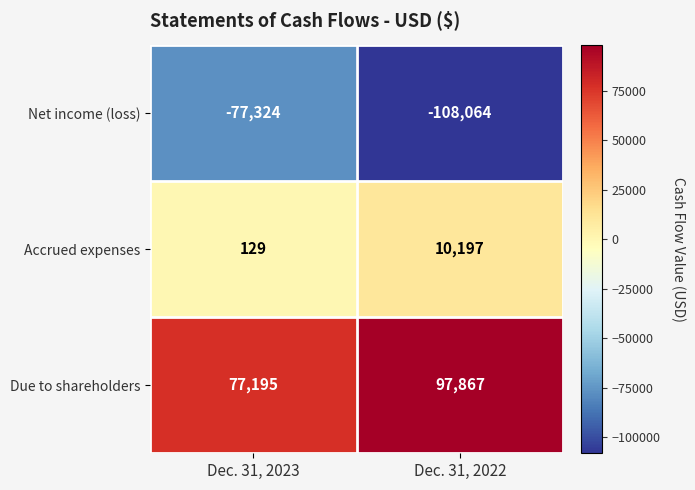

Where is Accrued expenses nearest to the value 5163?

Dec. 31, 2023